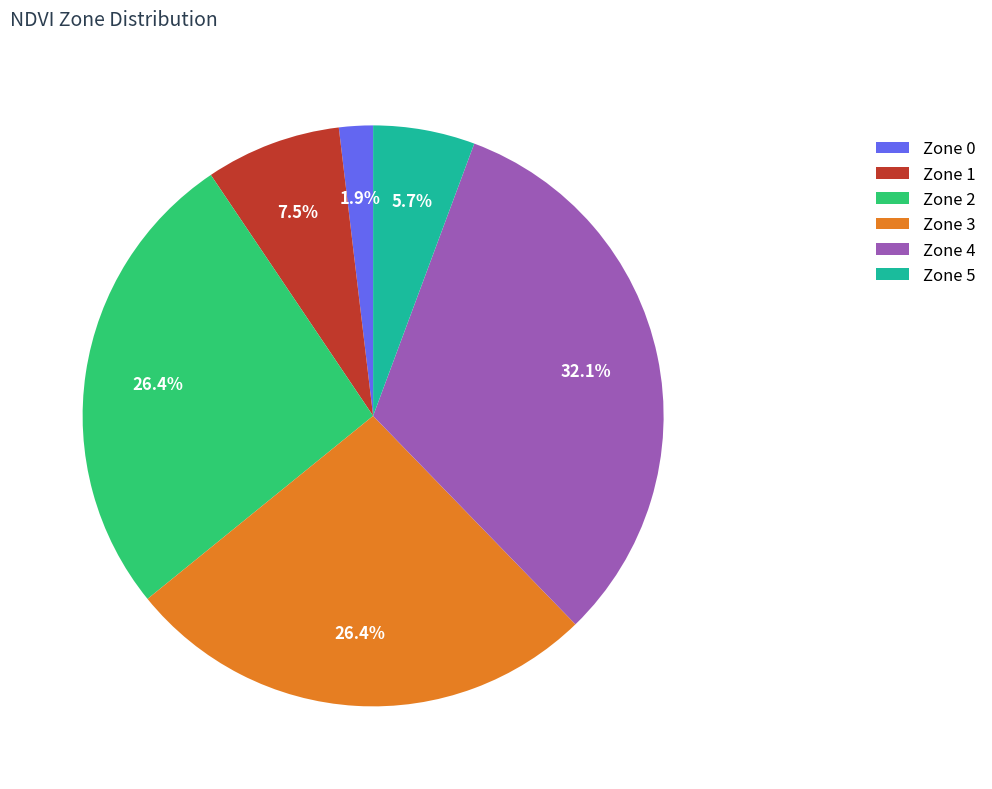

What is the ratio of the value at Zone 4 to the value at Zone 3?

1.2